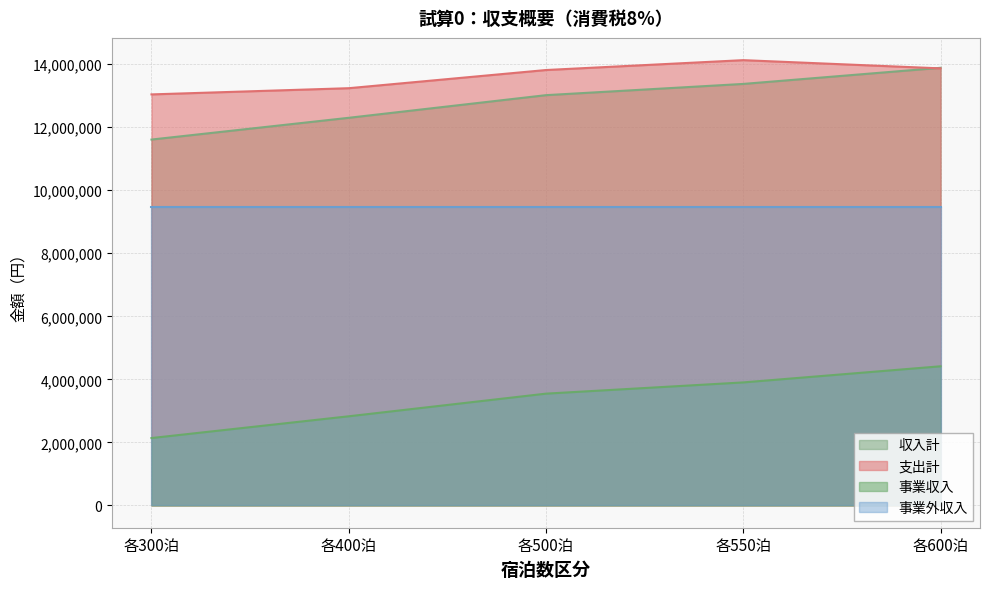

Which series has the largest total across all categories?

支出計